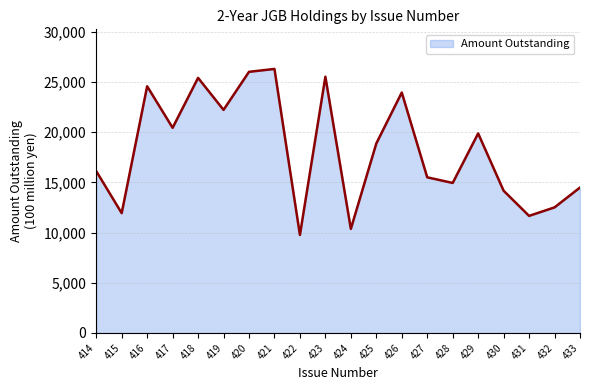

Which category has the lowest value across all series?

422